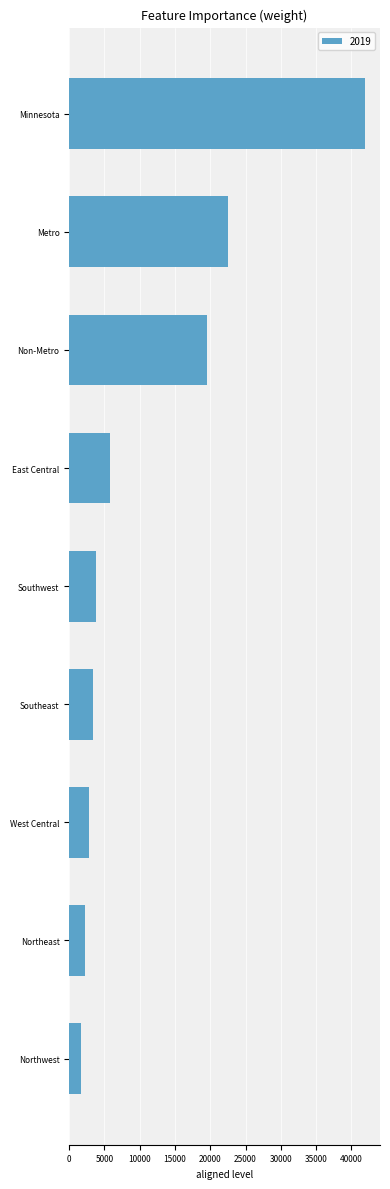

Count the number of categories in the chart.

9